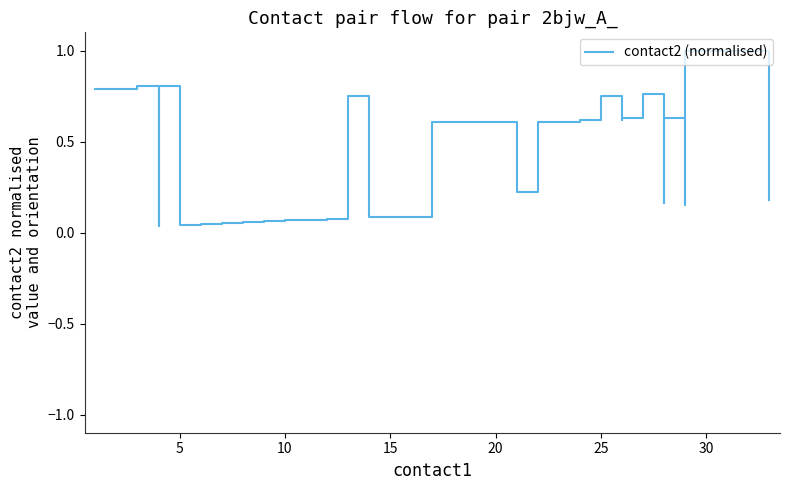

What is the greatest value displayed?

1.0